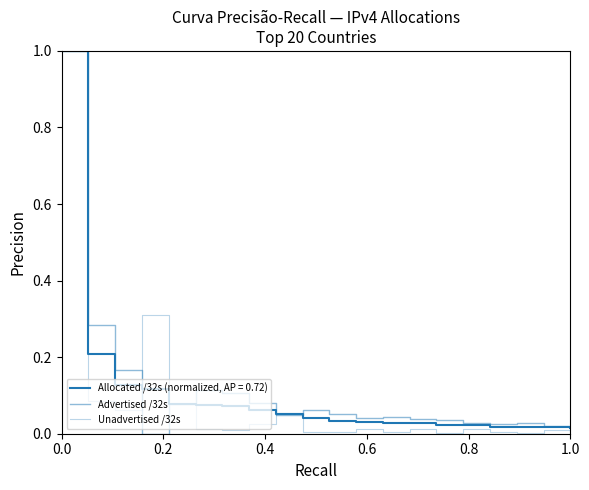

Which series has the largest range (max minus min)?

Advertised /32s